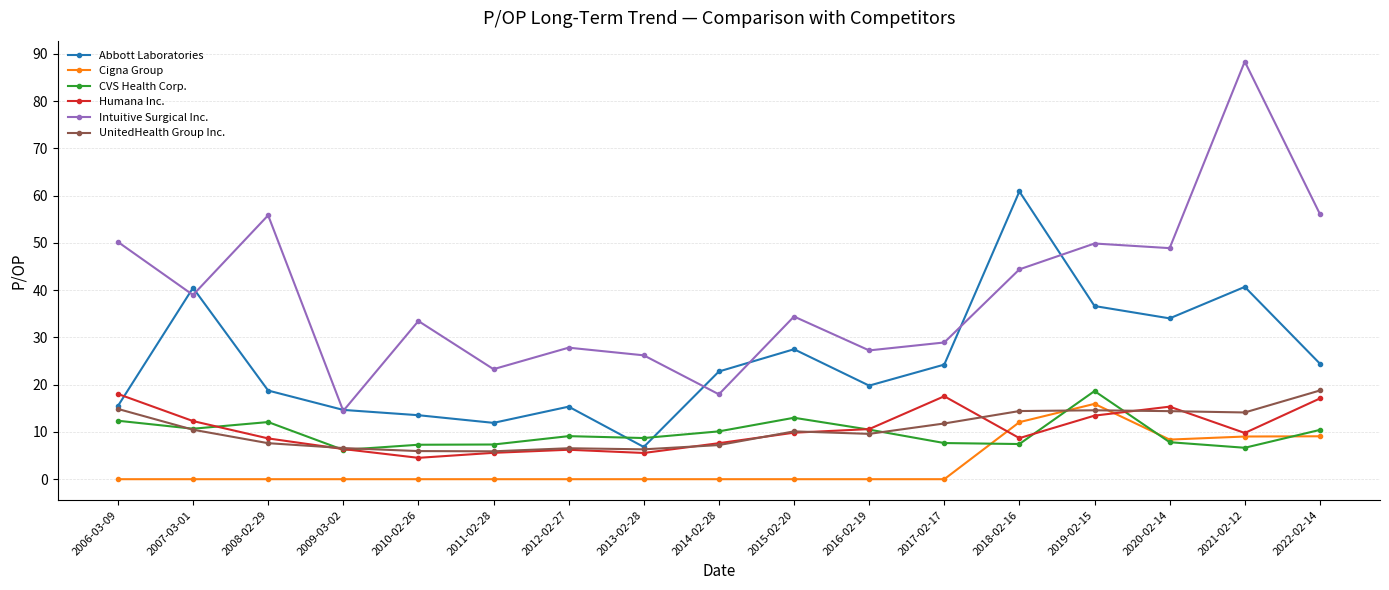

Which category has the highest value in the Intuitive Surgical Inc. series?

2021-02-12